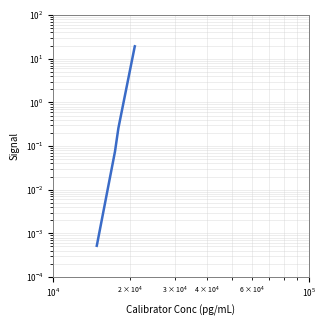

The value at 6 is 0.4. True or false?

False